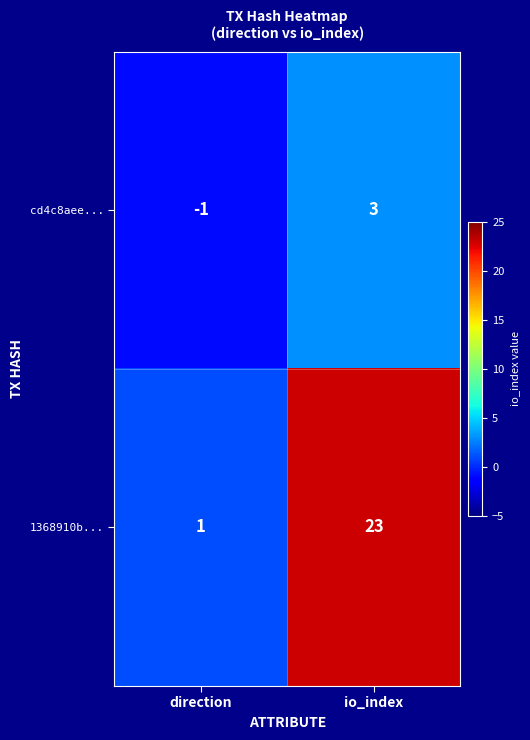

Reading right to left, list all the values displayed in this chart.

cd4c8aee...: 3	-1
1368910b...: 23	1